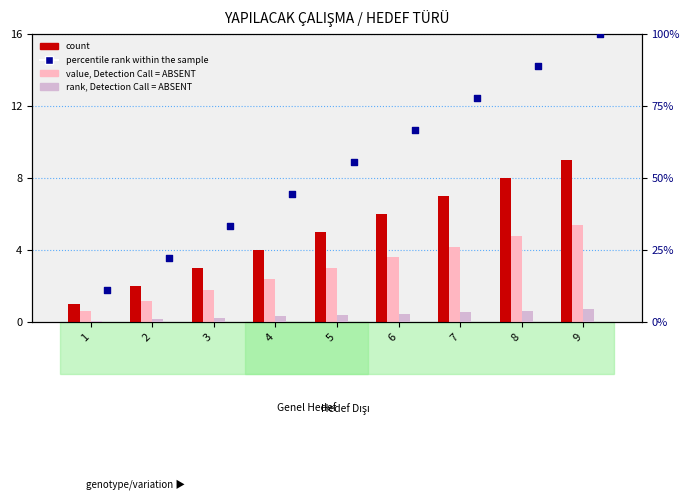

Which series has the widest spread of Y values?

percentile rank within the sample